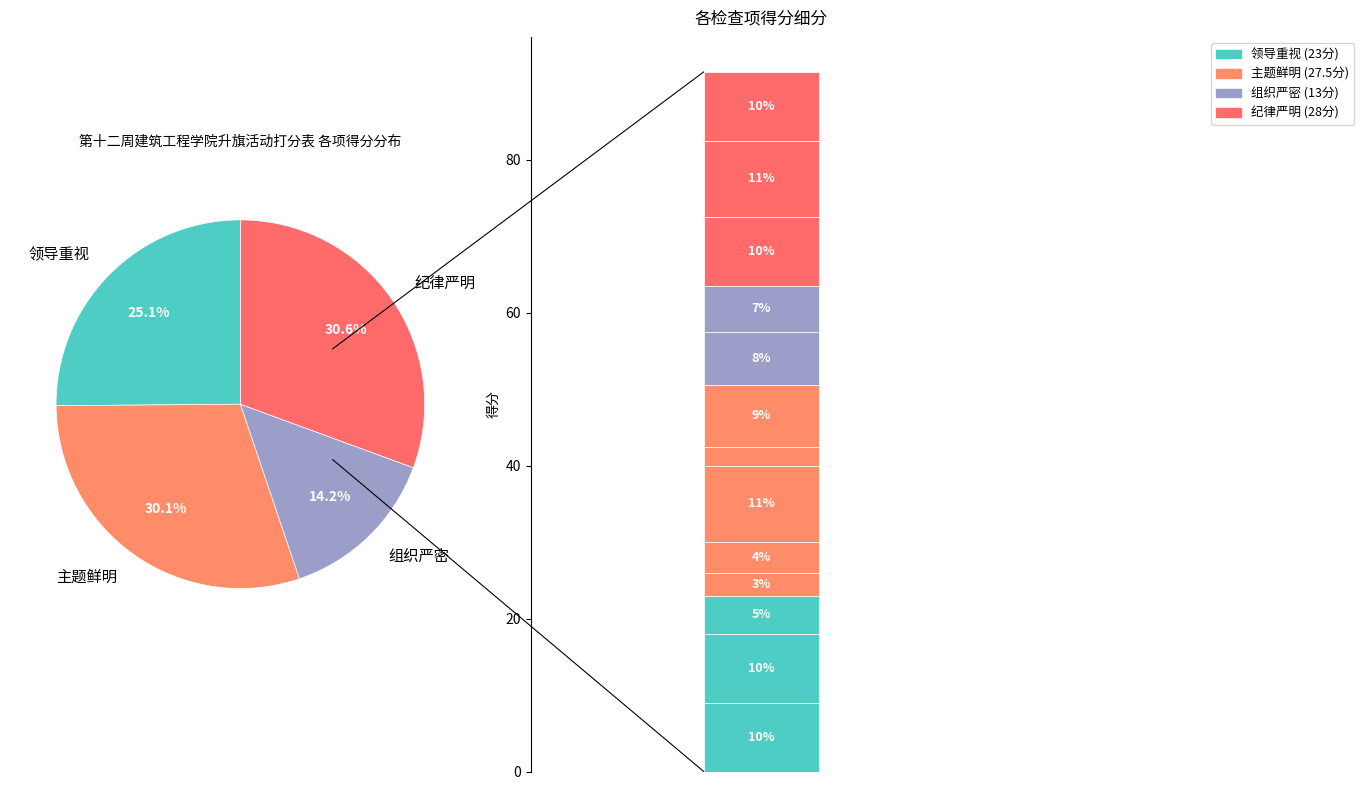

What is the change in value from 组织严密 to 纪律严明?

+15.0